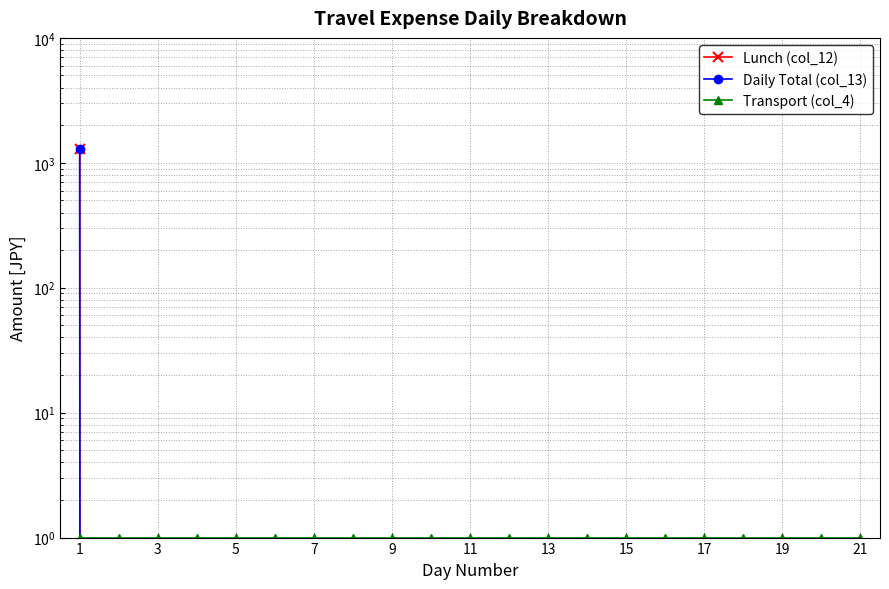

Does the chart have visible grid lines?

Yes